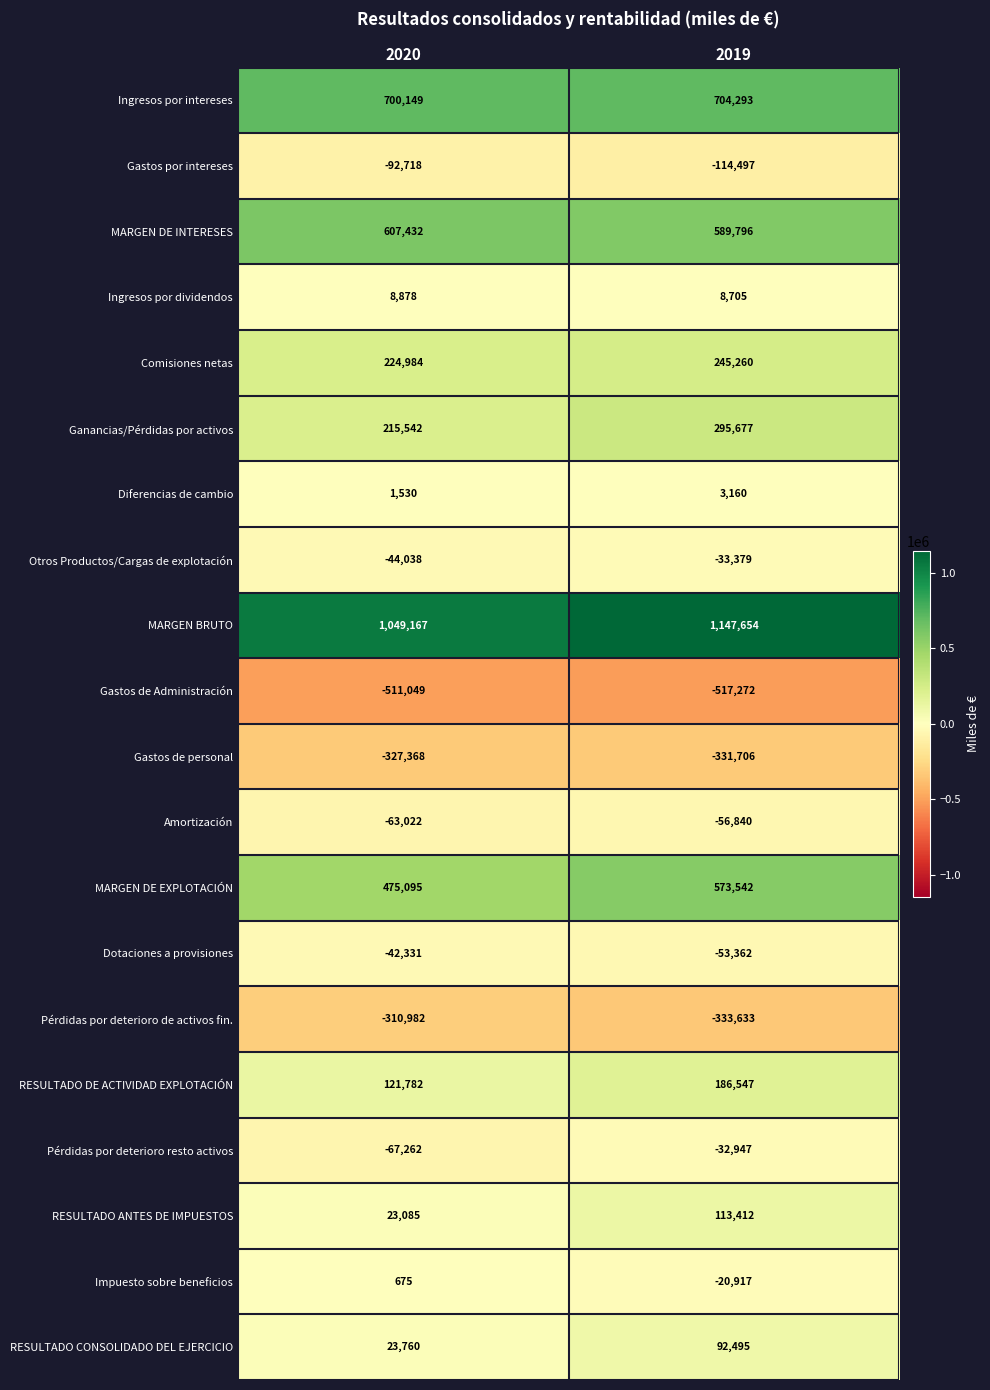

At which category is the sum across all series the highest?

2019